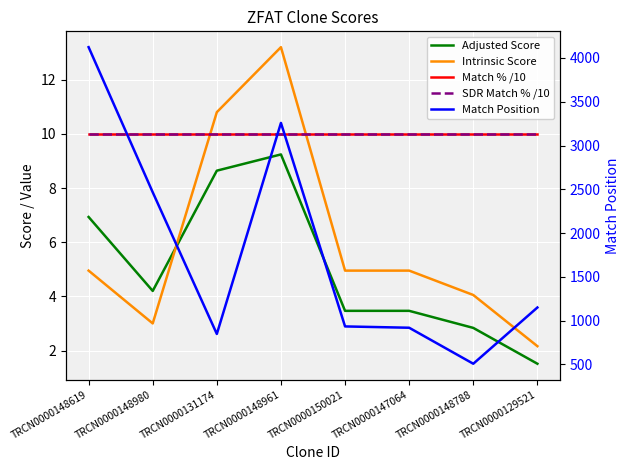

Which series has the widest spread of values?

Match Position